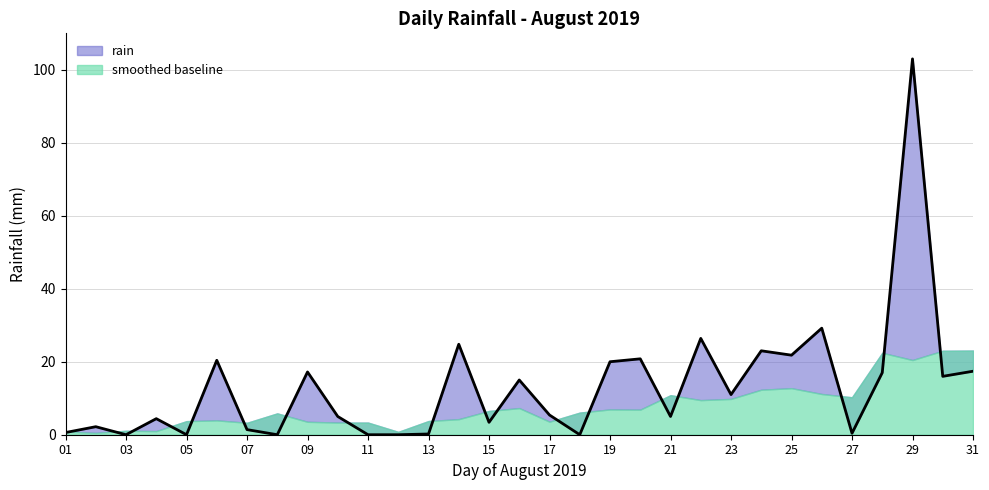

Between 01 and 05, which is larger?

01